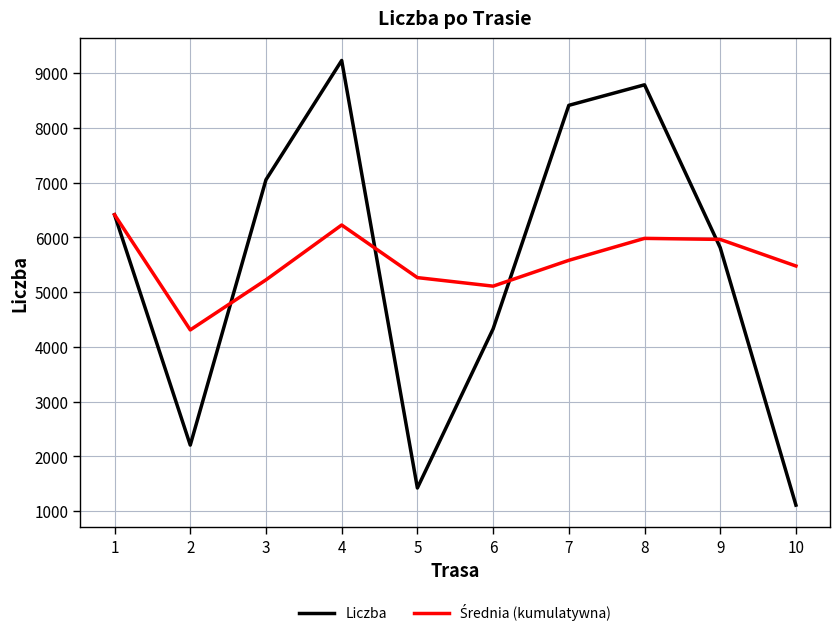

What is the greatest value displayed?

9229.0